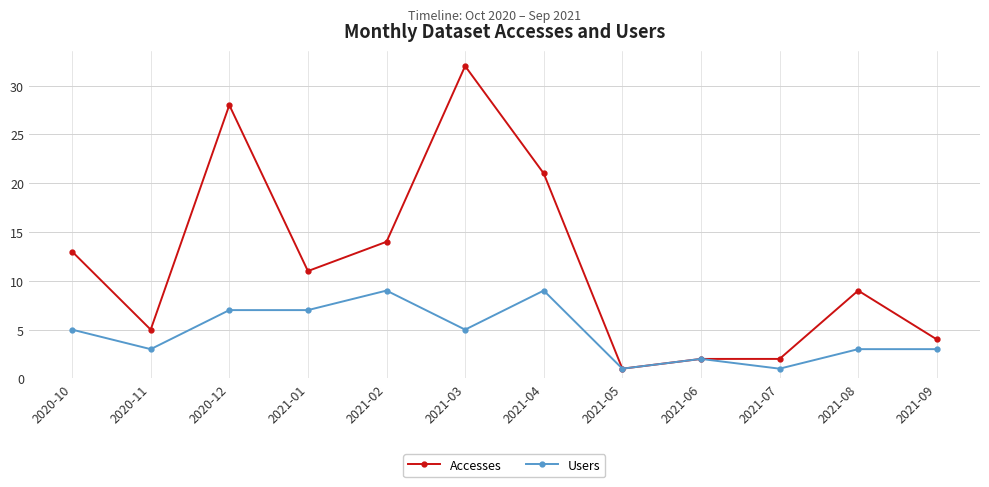

Does the chart display data point markers on the line(s)?

Yes